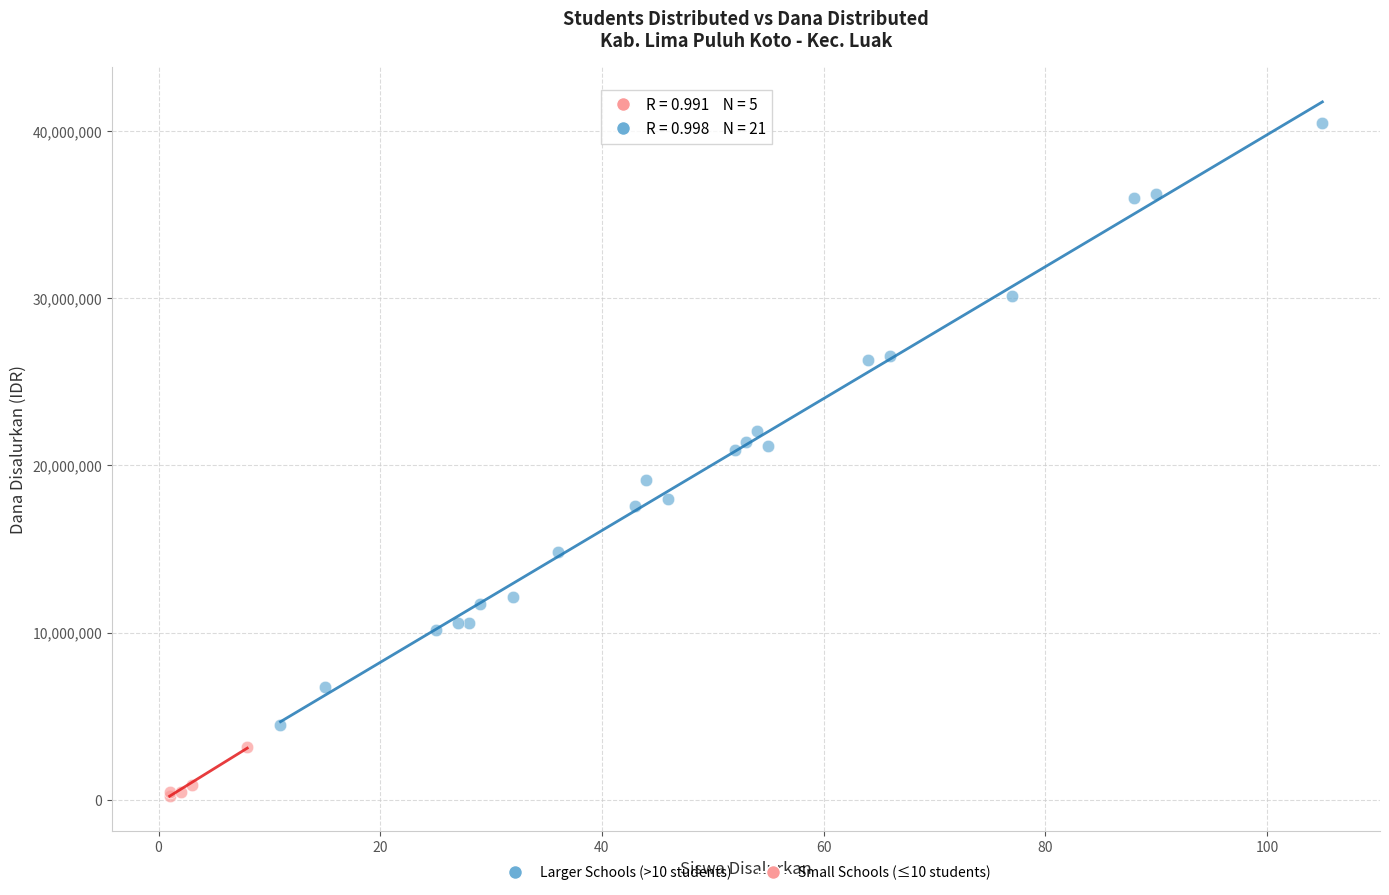

What are all the series names shown in the legend?

Larger Schools (>10 students), Small Schools (≤10 students)